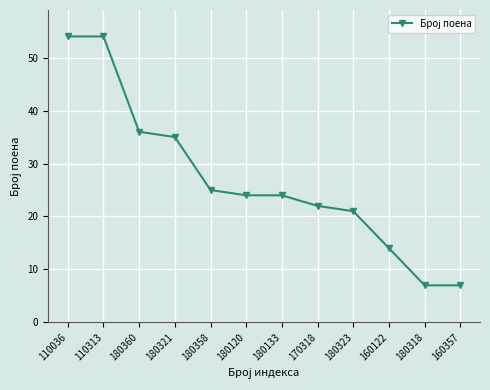

Does the chart display data point markers on the line(s)?

Yes